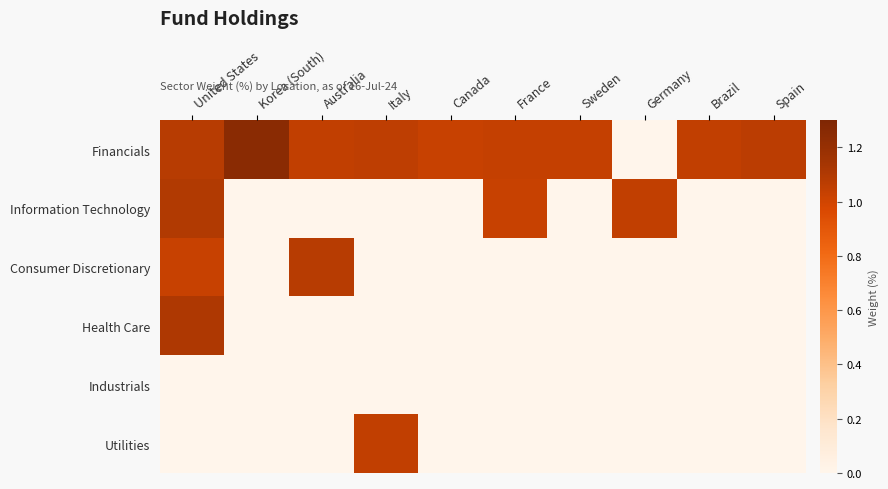

How many data points does each series have?

10